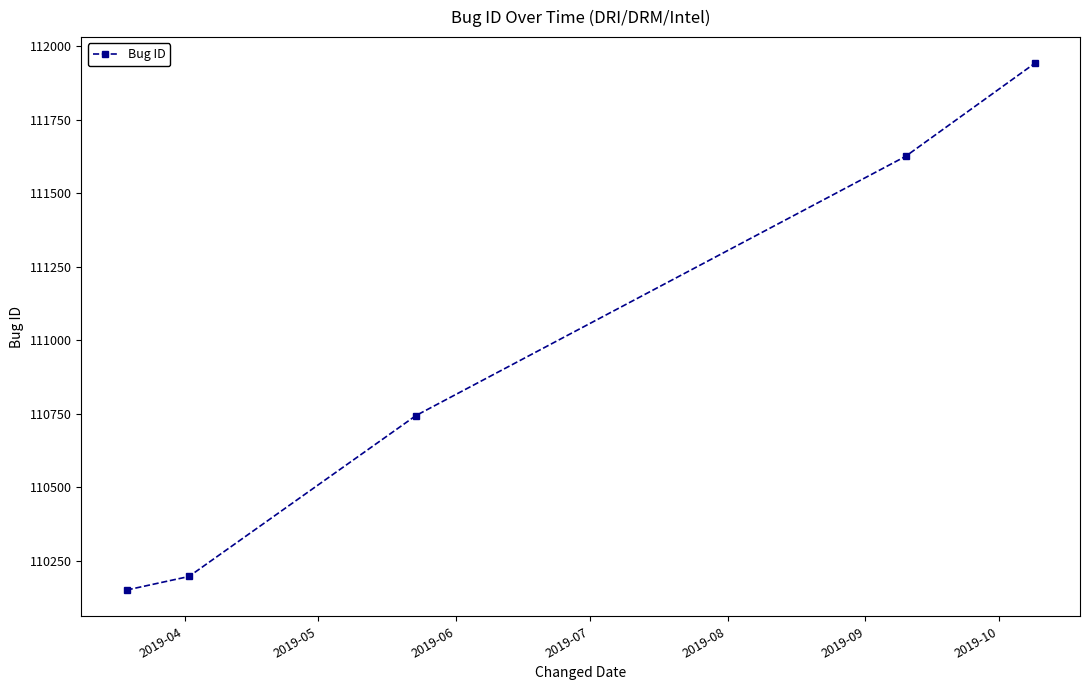

What is the difference between the maximum and second lowest values?

1744